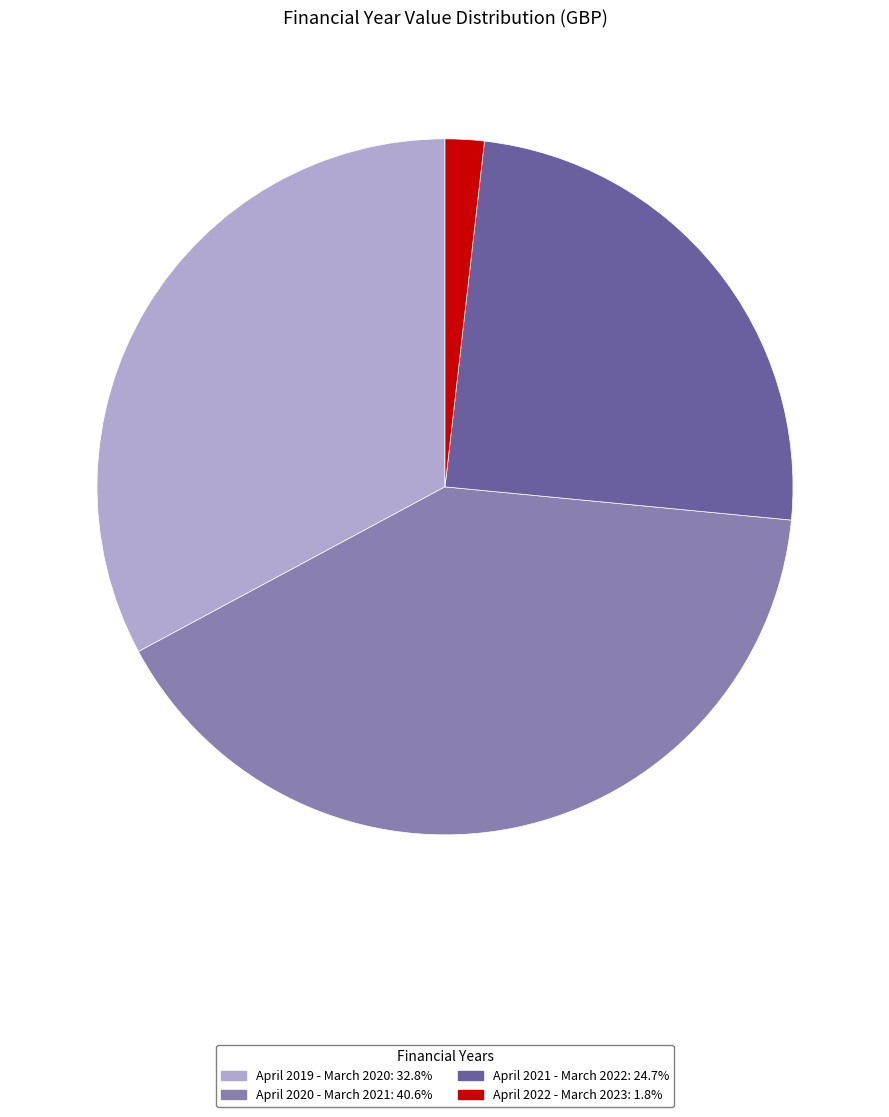

Is it true that April 2021 - March 2022 is 10% of the pie?

False